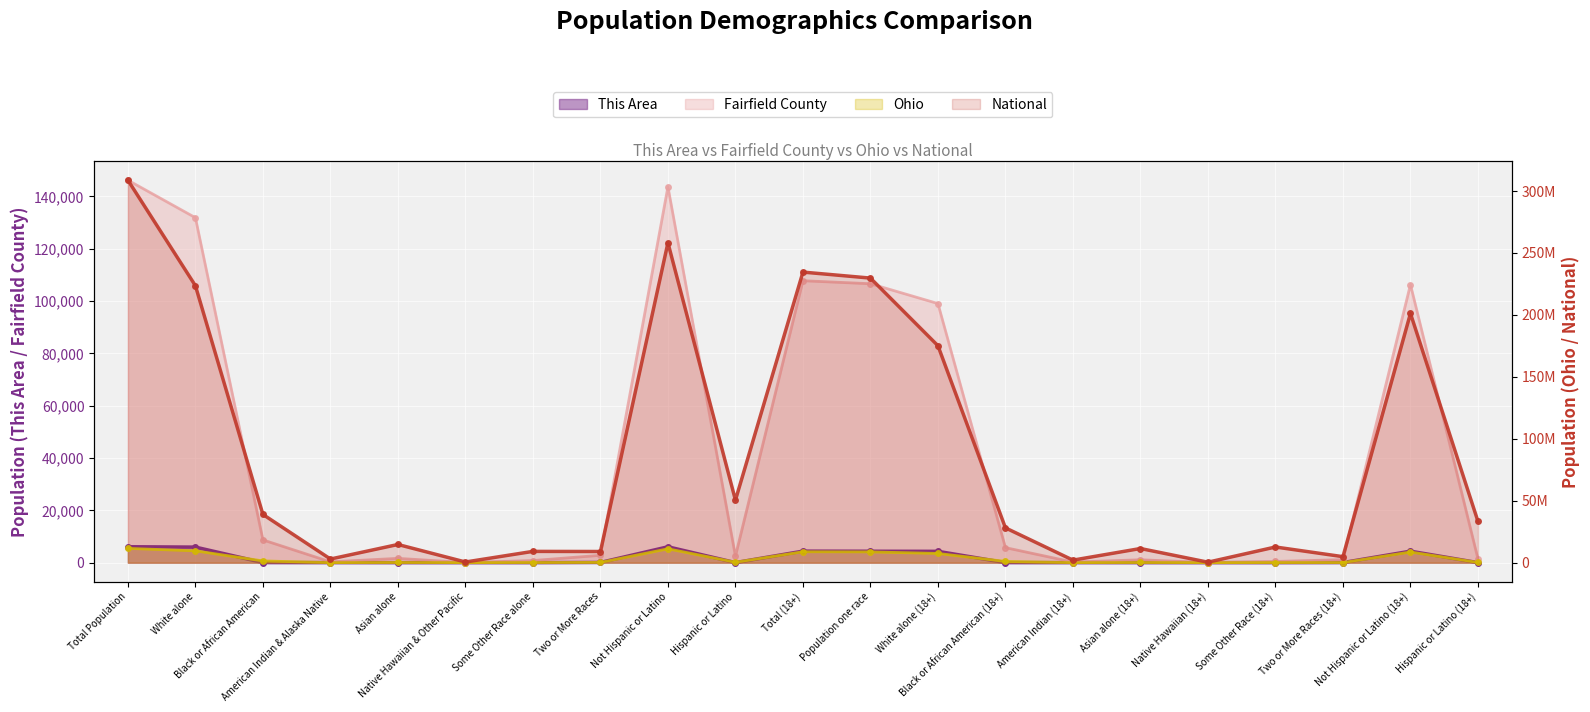

Which series has the largest total across all categories?

National